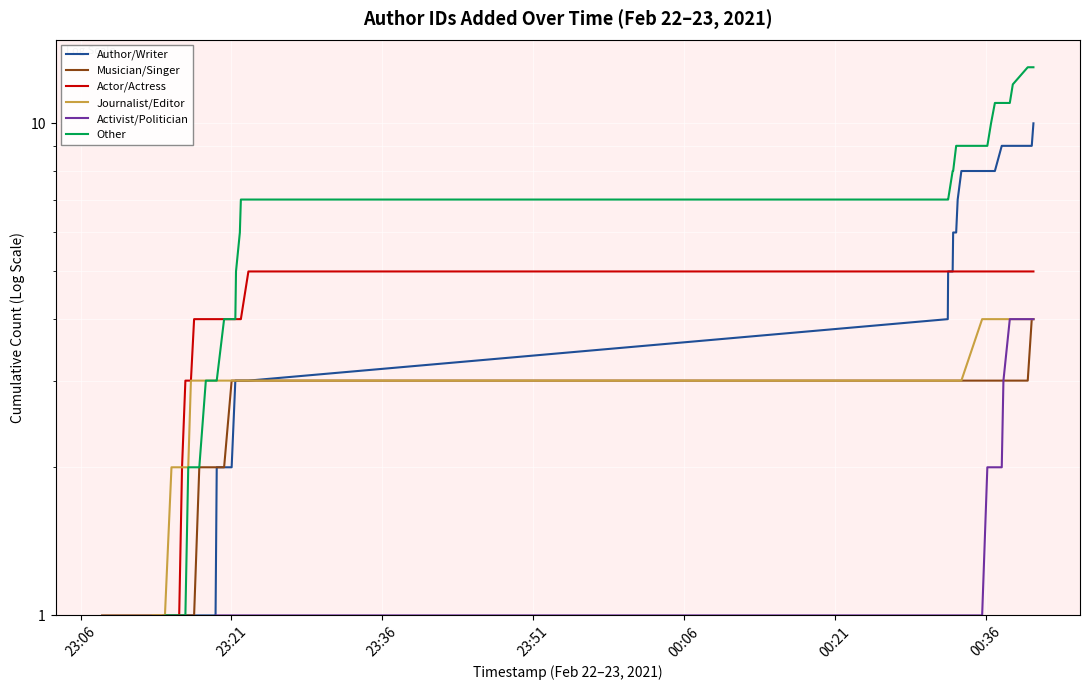

Does the chart display data point markers on the line(s)?

No